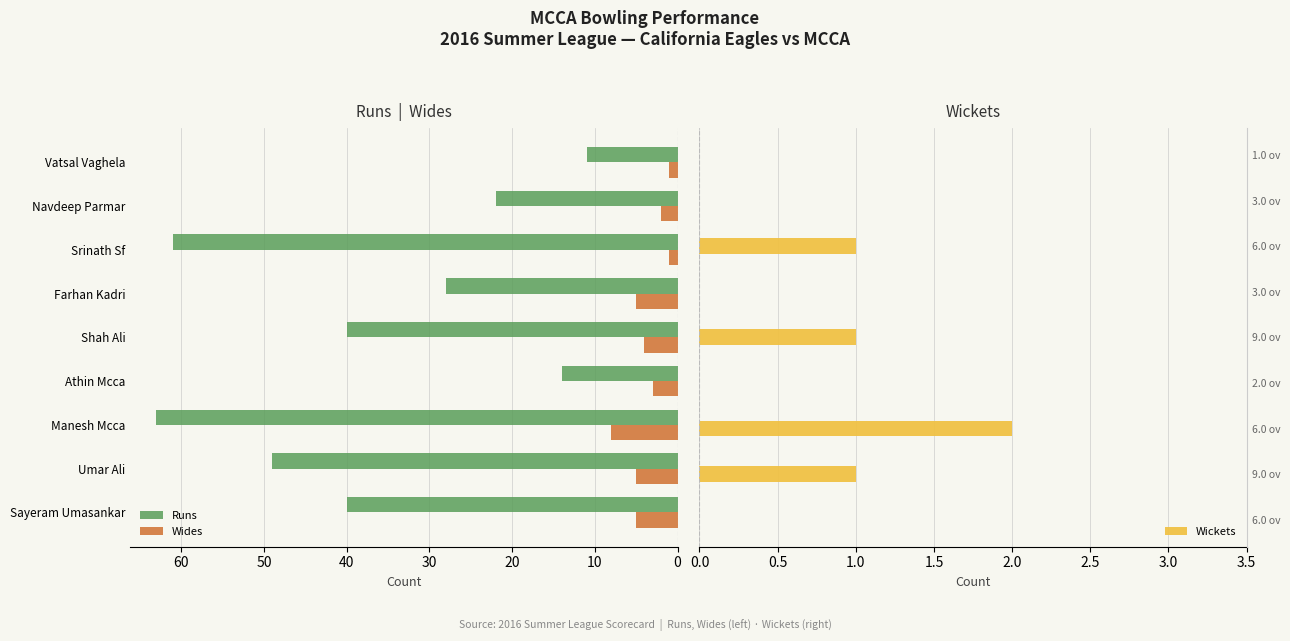

Which category has the highest value in the Runs series?

Manesh Mcca